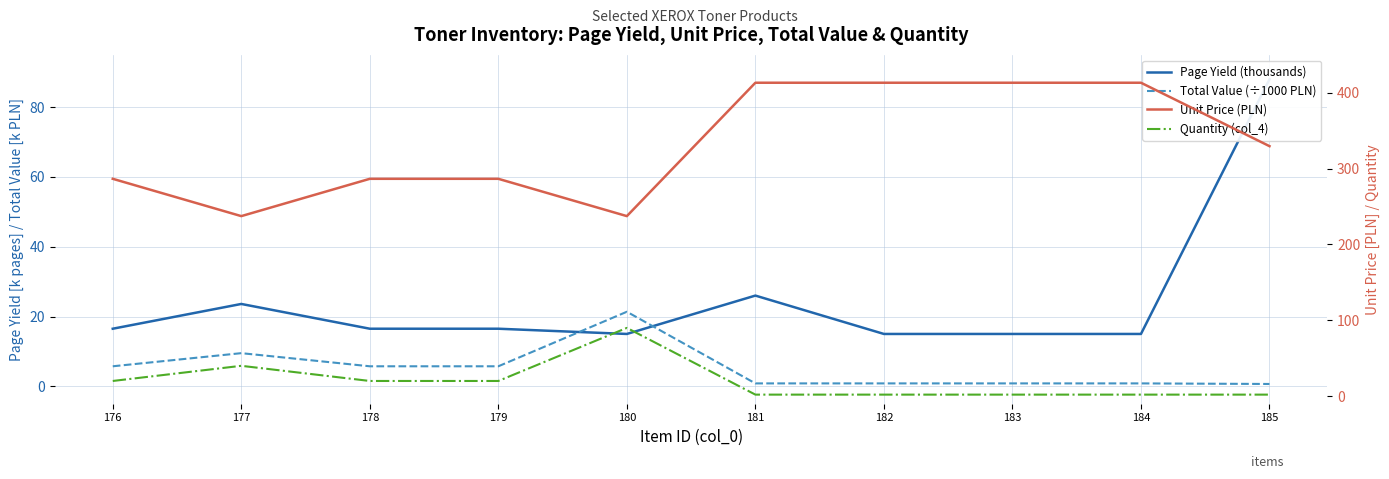

True or false: Page Yield (thousands) has a value of 15.0 at 184.

True